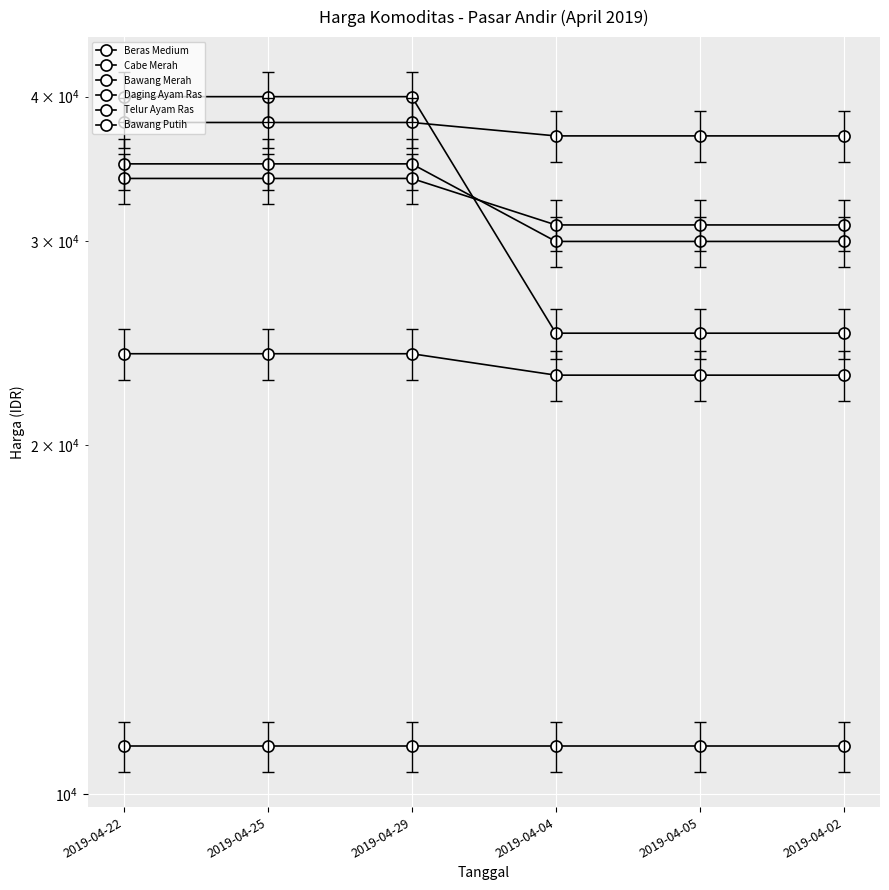

True or false: Bawang Putih and Beras Medium intersect in this chart.

False